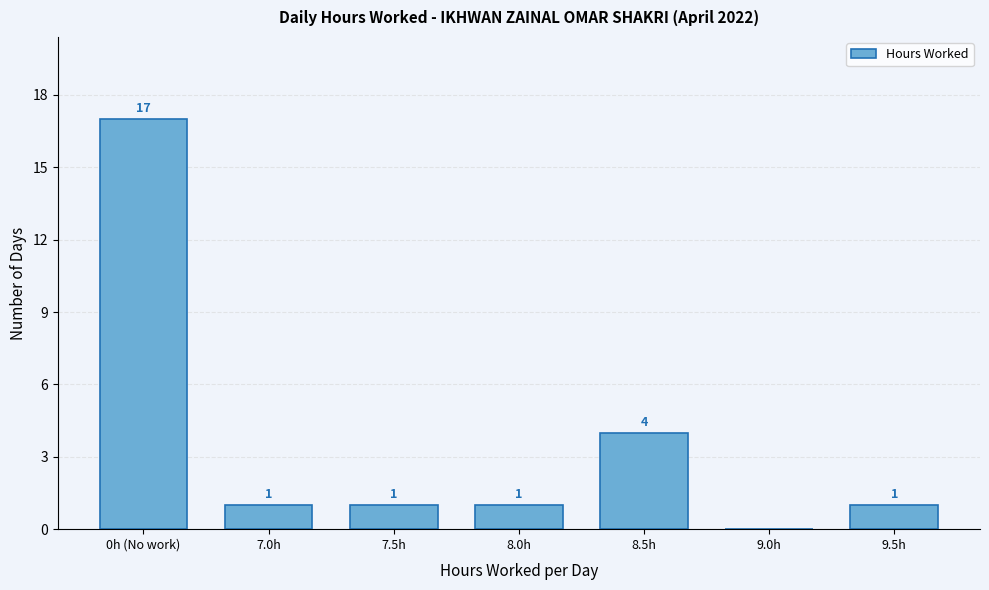

Reading left to right, what are all the values shown in this chart?

0h (No work)=17	7.0h=1	7.5h=1	8.0h=1	8.5h=4	9.0h=0	9.5h=1